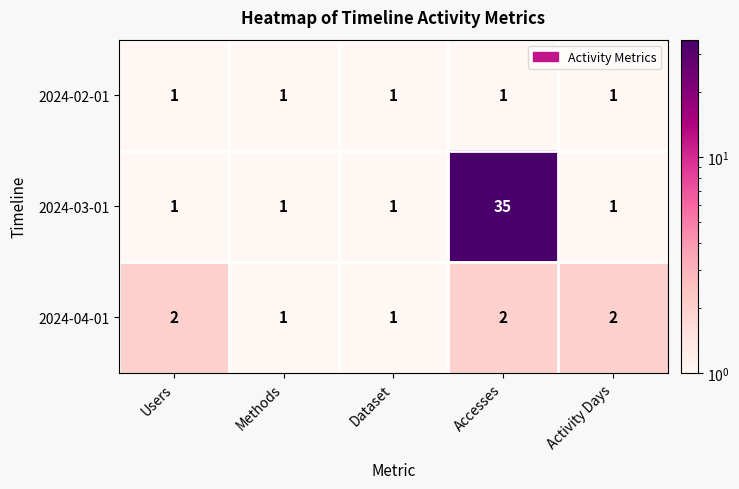

At which label does 2024-03-01 reach its peak?

Accesses